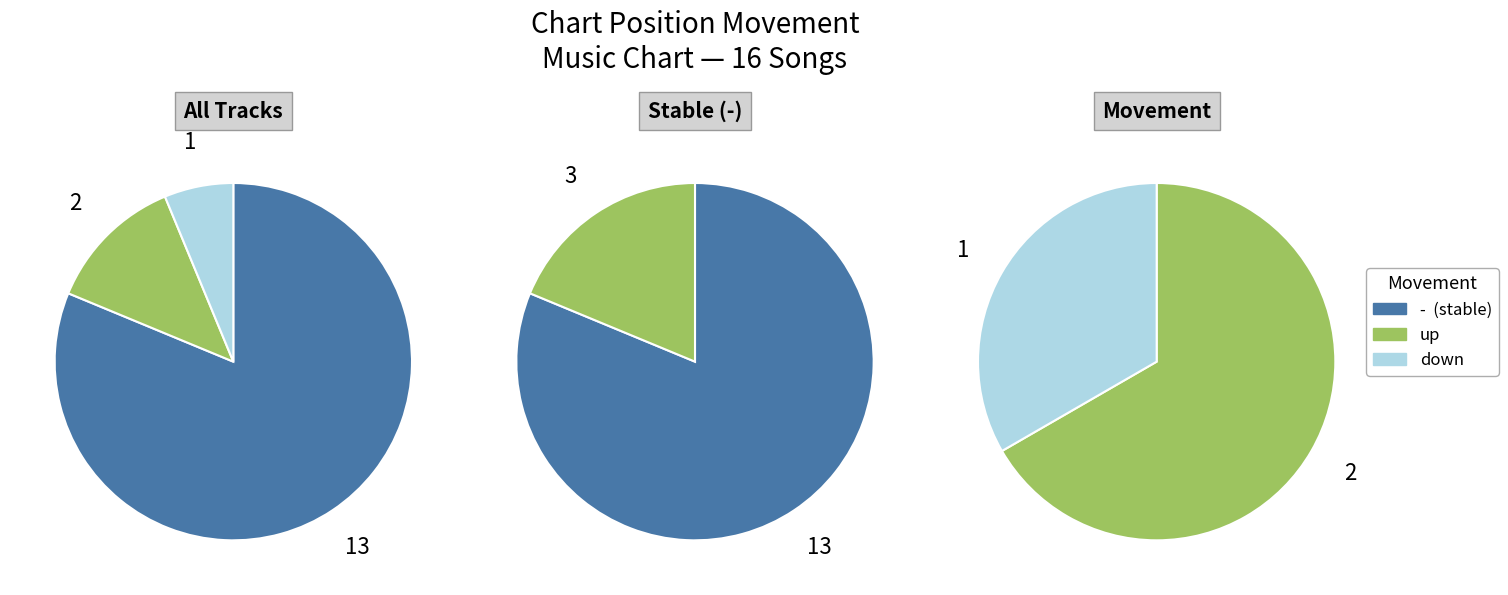

What is the change in value from - to up?

-11